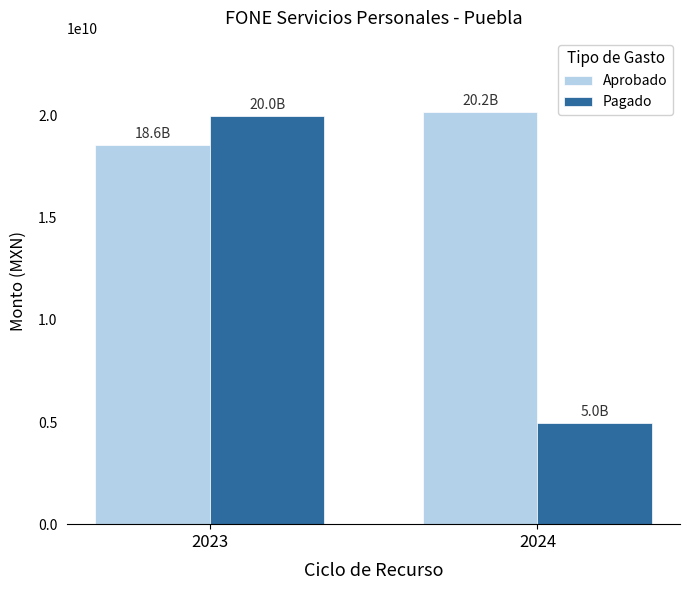

What is the difference between the Aprobado values at 2023 and 2024?

1615267596.0